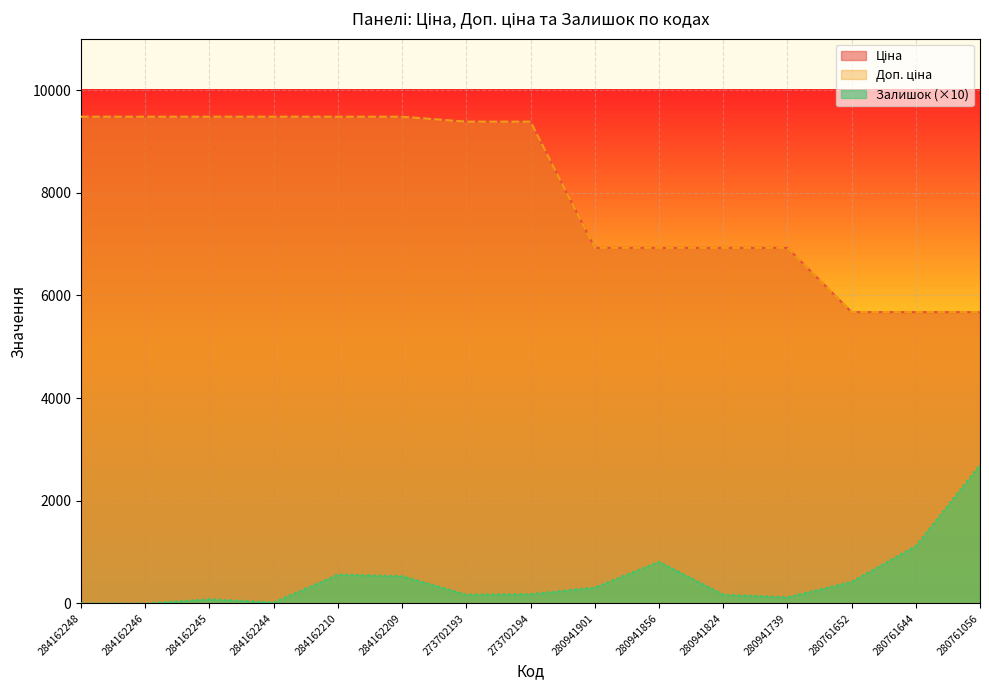

Between 280941856 and 280941739, which is larger?

280941856